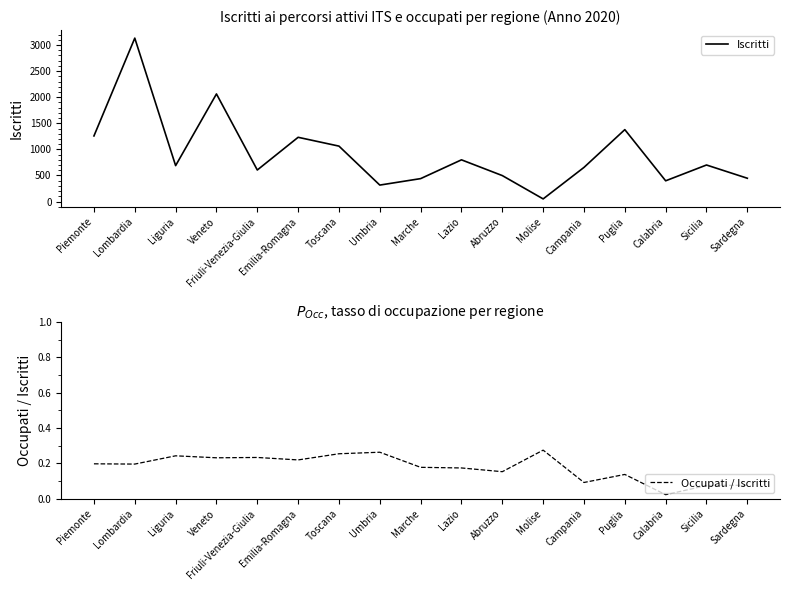

Between Toscana and Marche, which series saw the biggest shift?

Iscritti